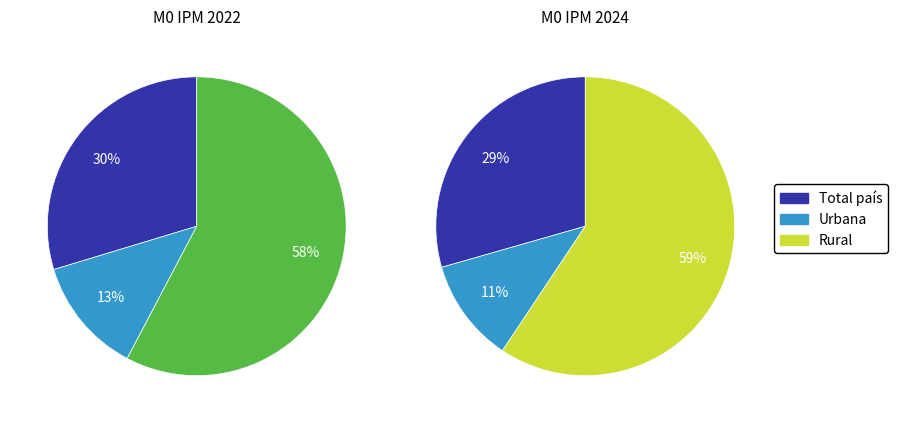

Which slice is the largest?

Rural 2022